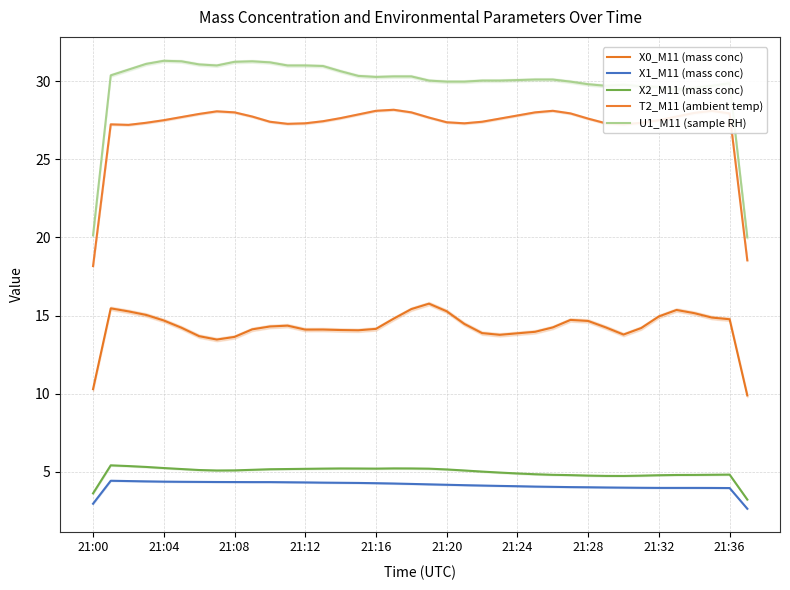

At how many categories does at least one series exceed 14?

38